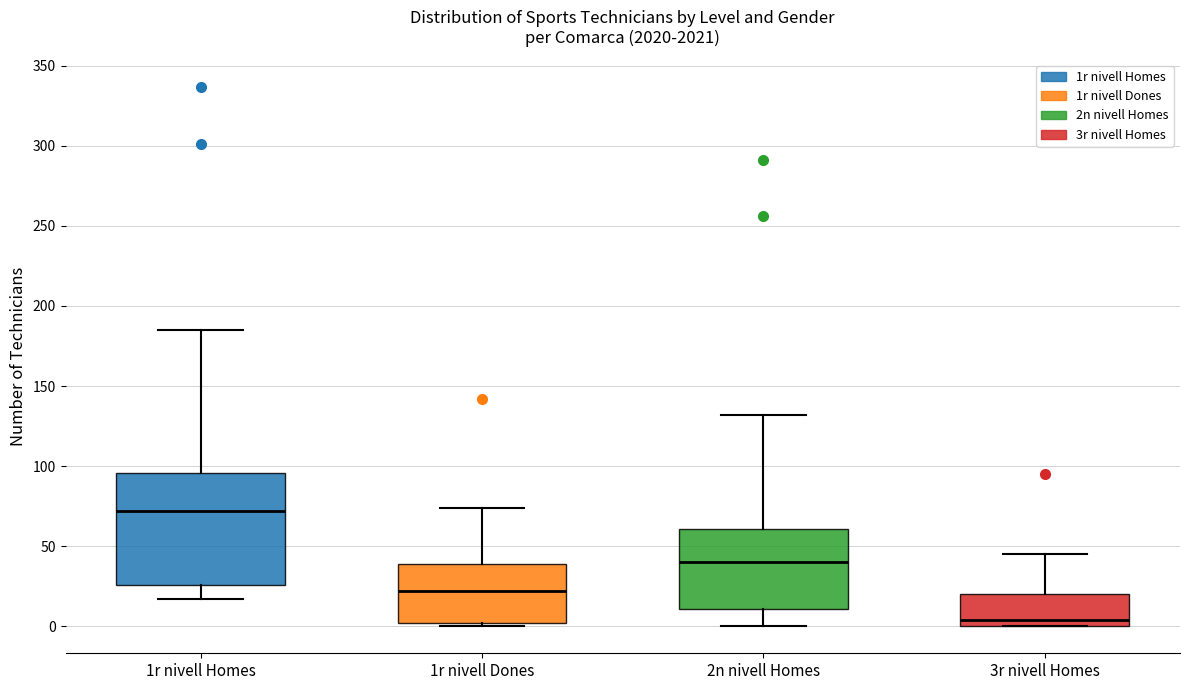

Reading left to right, transcribe this box plot: for each box, give where its median line is, the range the box spans, and where its two whiskers end, as read against the y-axis. The values are not printed on the chart, so give them approximately, as read against the axis.

1r nivell Homes: median 70, box 25 to 95, whiskers 15 to 185
1r nivell Dones: median 20, box 0 to 40, whiskers 0 (just below the box's lower edge) to 75
2n nivell Homes: median 40, box 10 to 60, whiskers 0 to 130
3r nivell Homes: median 5, box 0 to 20, whiskers 0 to 45